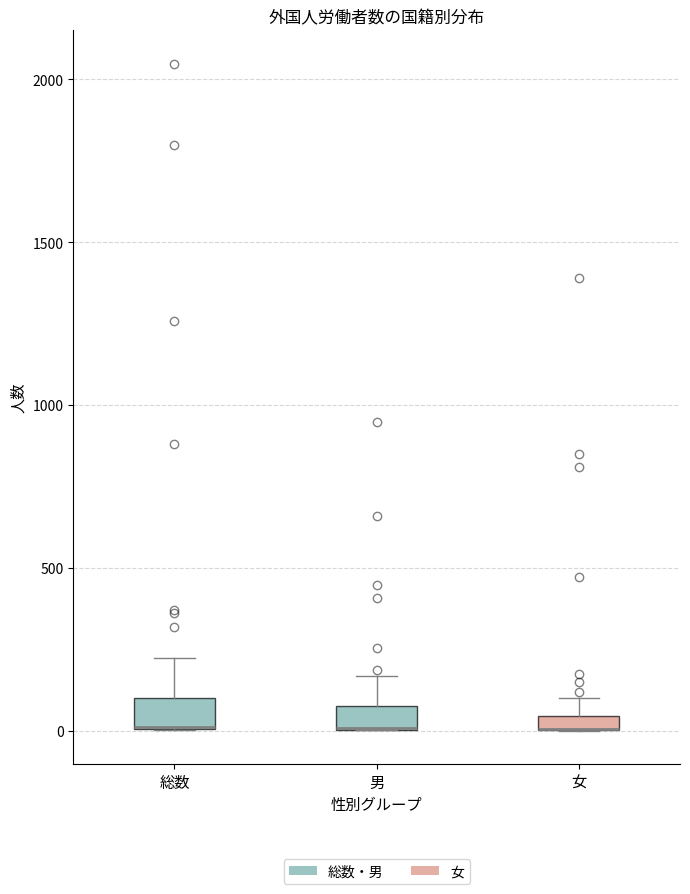

Where is the upper edge of the box for 総数 on the y-axis? The values are not printed on the chart, so give them approximately, as read against the axis.

100